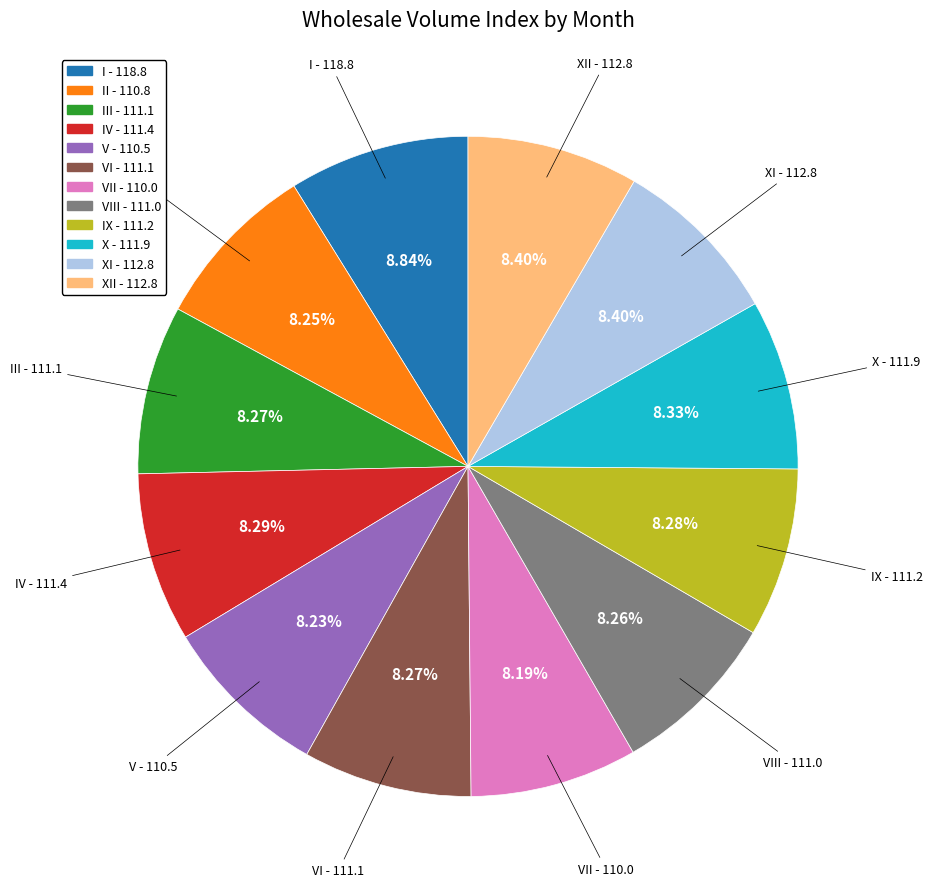

Is there a majority slice in this chart?

No